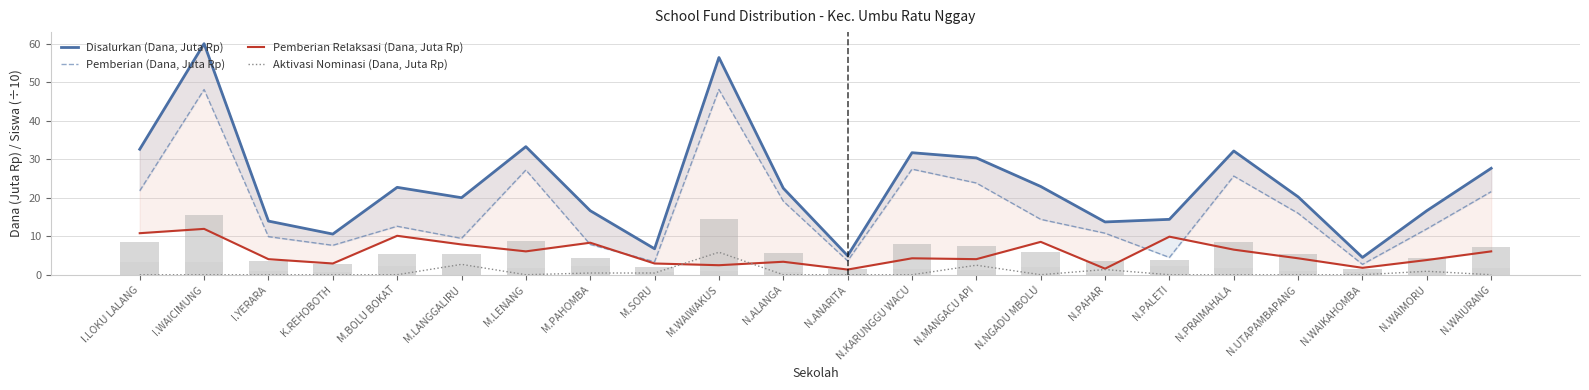

Reading left to right, extract all data points from this chart.

Disalurkan (Dana, Juta Rp): I.LOKU LALANG=32.6	I.WAICIMUNG=60.1	I.YERARA=13.9	K.REHOBOTH=10.6	M.BOLU BOKAT=22.7	M.LANGGALIRU=20.0	M.LENANG=33.3	M.PAHOMBA=16.6	M.SORU=6.8	M.WAIWAKUS=56.5	N.ALANGA=22.5	N.ANARITA=5.0	N.KARUNGGU WACU=31.7	N.MANGACU API=30.4	N.NGADU MBOLU=22.9	N.PAHAR=13.7	N.PALETI=14.4	N.PRAIMAHALA=32.2	N.UTAPAMBAPANG=20.2	N.WAIKAHOMBA=4.5	N.WAIMORU=16.6	N.WAIURANG=27.7
Pemberian (Dana, Juta Rp): I.LOKU LALANG=21.8	I.WAICIMUNG=48.1	I.YERARA=9.9	K.REHOBOTH=7.7	M.BOLU BOKAT=12.6	M.LANGGALIRU=9.4	M.LENANG=27.2	M.PAHOMBA=7.9	M.SORU=3.4	M.WAIWAKUS=48.1	N.ALANGA=19.1	N.ANARITA=3.6	N.KARUNGGU WACU=27.4	N.MANGACU API=23.9	N.NGADU MBOLU=14.4	N.PAHAR=10.8	N.PALETI=4.5	N.PRAIMAHALA=25.6	N.UTAPAMBAPANG=16.0	N.WAIKAHOMBA=2.7	N.WAIMORU=11.9	N.WAIURANG=21.6
Pemberian Relaksasi (Dana, Juta Rp): I.LOKU LALANG=10.8	I.WAICIMUNG=11.9	I.YERARA=4.0	K.REHOBOTH=2.9	M.BOLU BOKAT=10.1	M.LANGGALIRU=7.9	M.LENANG=6.1	M.PAHOMBA=8.3	M.SORU=2.9	M.WAIWAKUS=2.5	N.ALANGA=3.4	N.ANARITA=1.4	N.KARUNGGU WACU=4.3	N.MANGACU API=4.0	N.NGADU MBOLU=8.6	N.PAHAR=1.6	N.PALETI=9.9	N.PRAIMAHALA=6.5	N.UTAPAMBAPANG=4.3	N.WAIKAHOMBA=1.8	N.WAIMORU=3.8	N.WAIURANG=6.1
Aktivasi Nominasi (Dana, Juta Rp): I.LOKU LALANG=0.0	I.WAICIMUNG=0.0	I.YERARA=0.0	K.REHOBOTH=0.0	M.BOLU BOKAT=0.0	M.LANGGALIRU=2.7	M.LENANG=0.0	M.PAHOMBA=0.5	M.SORU=0.5	M.WAIWAKUS=5.8	N.ALANGA=0.0	N.ANARITA=0.0	N.KARUNGGU WACU=0.0	N.MANGACU API=2.5	N.NGADU MBOLU=0.0	N.PAHAR=1.4	N.PALETI=0.0	N.PRAIMAHALA=0.0	N.UTAPAMBAPANG=0.0	N.WAIKAHOMBA=0.0	N.WAIMORU=0.9	N.WAIURANG=0.0